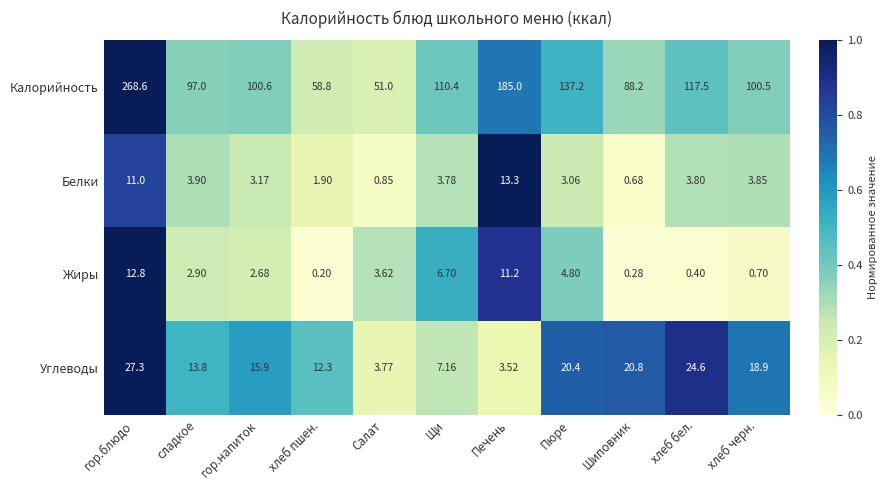

Rank the series at Щи from highest to lowest value.

Калорийность, Углеводы, Жиры, Белки